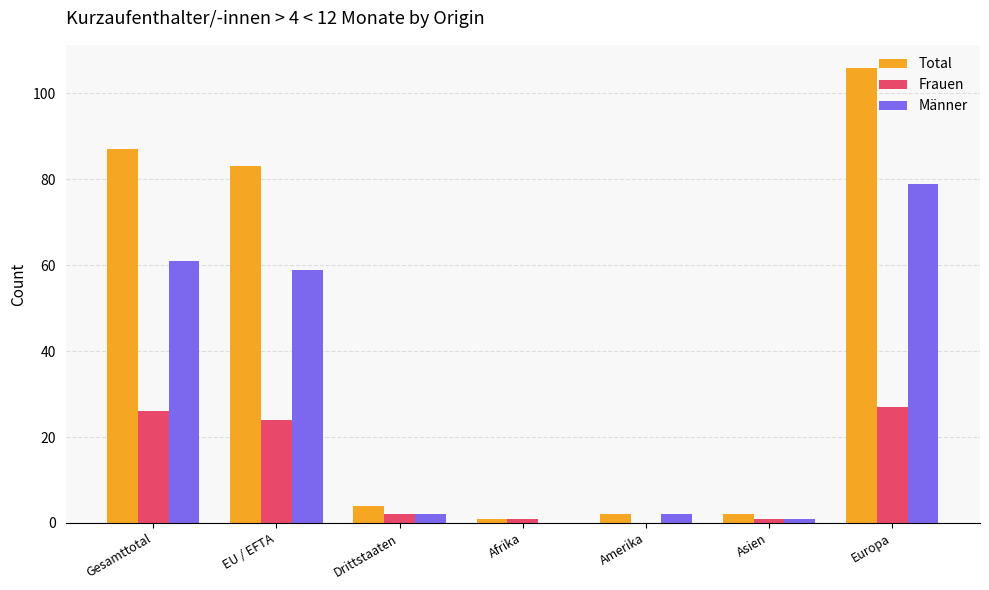

Which series has the largest total across all categories?

Total